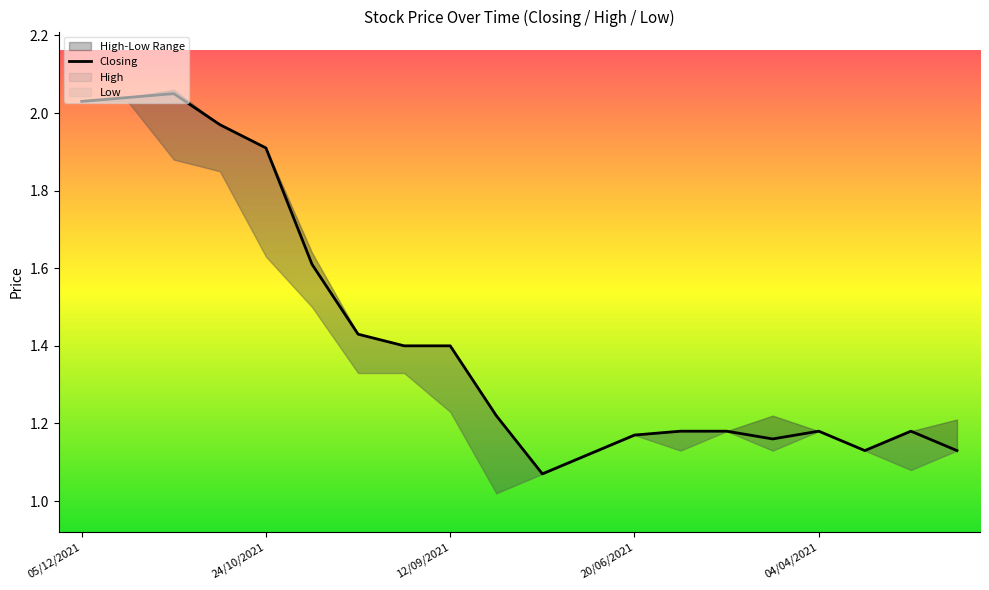

What is the difference between the second highest and second lowest values?

0.9